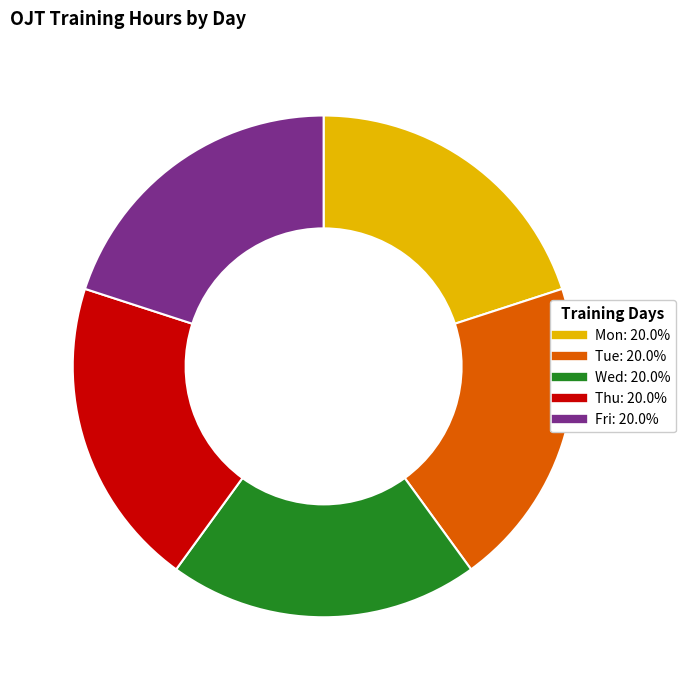

Is there any slice that represents more than half of the pie?

No